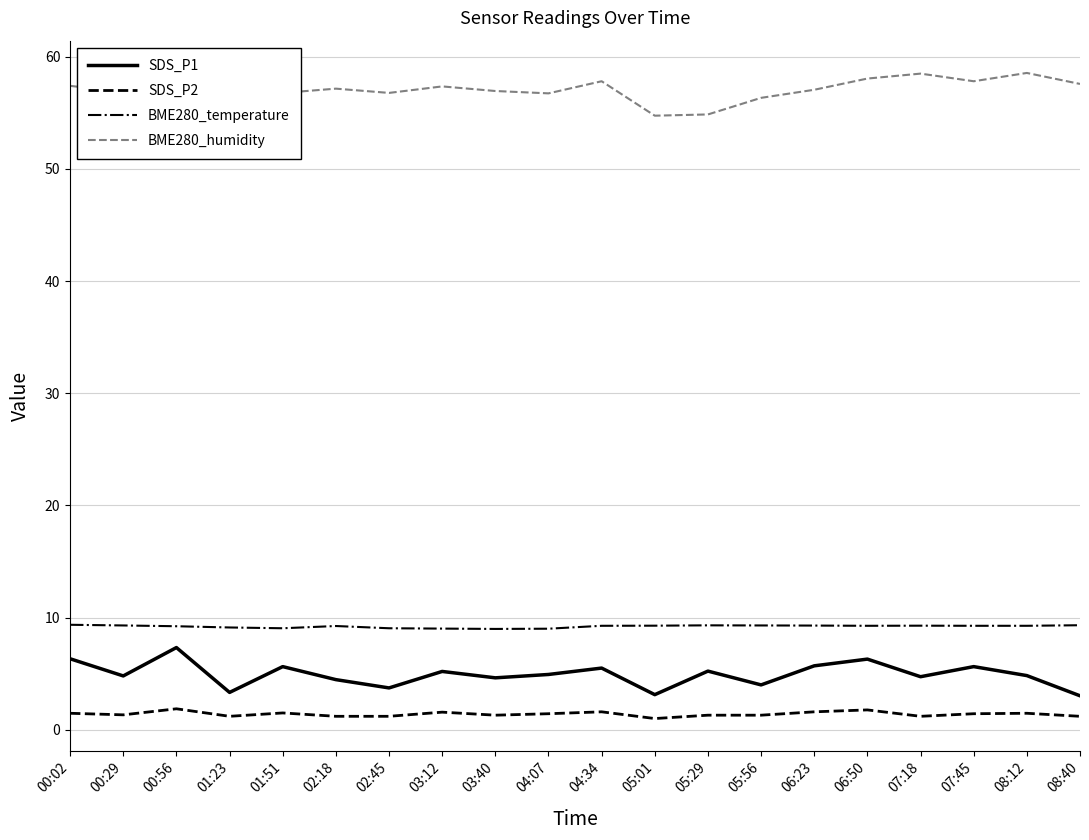

Is the value of BME280_humidity at 04:07 greater than the value of SDS_P2 at 06:23?

Yes